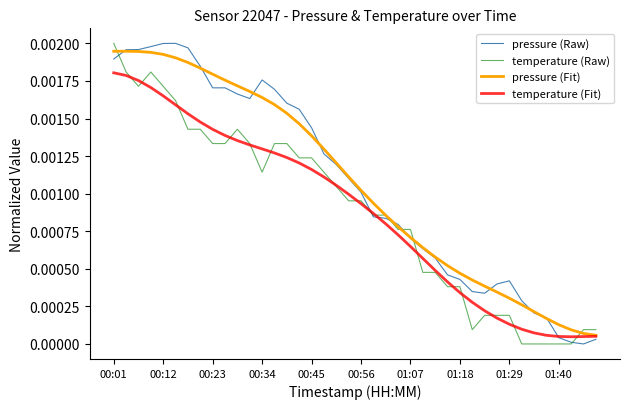

Does the chart have visible grid lines?

No